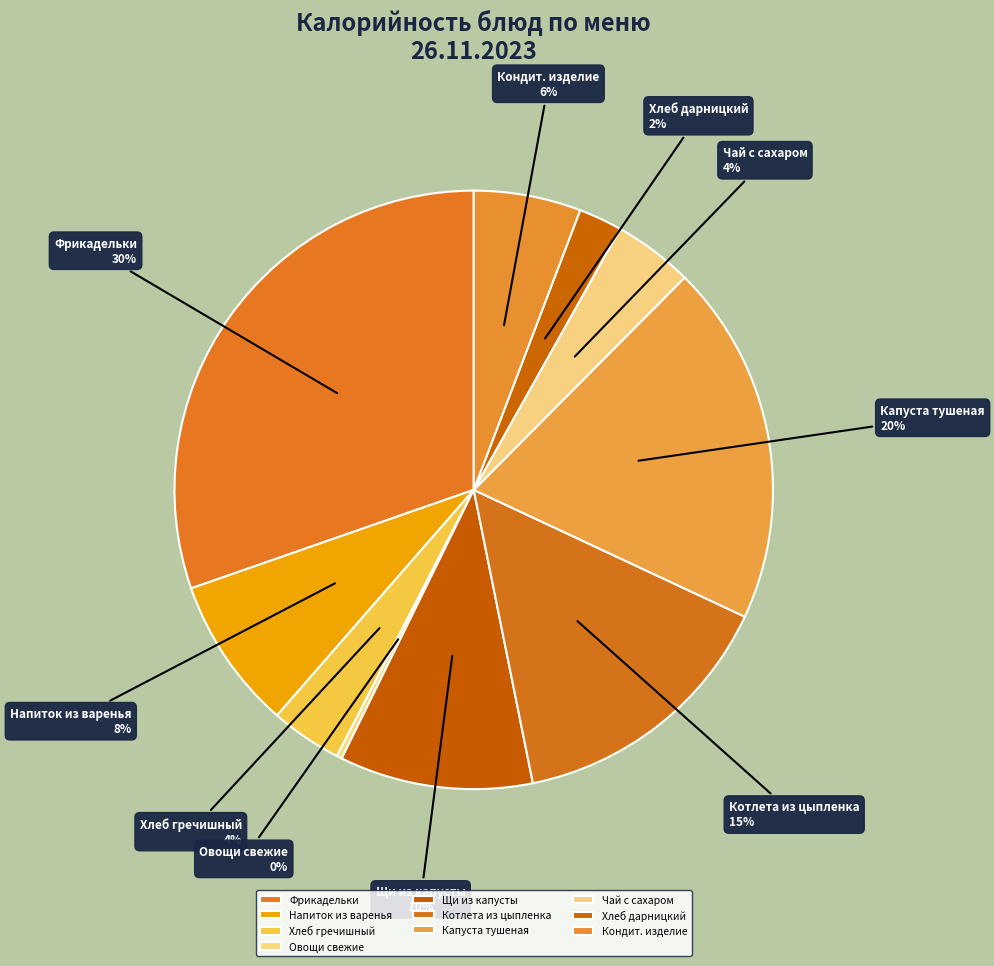

The Напиток из варенья slice represents 1% of the pie. True or false?

False